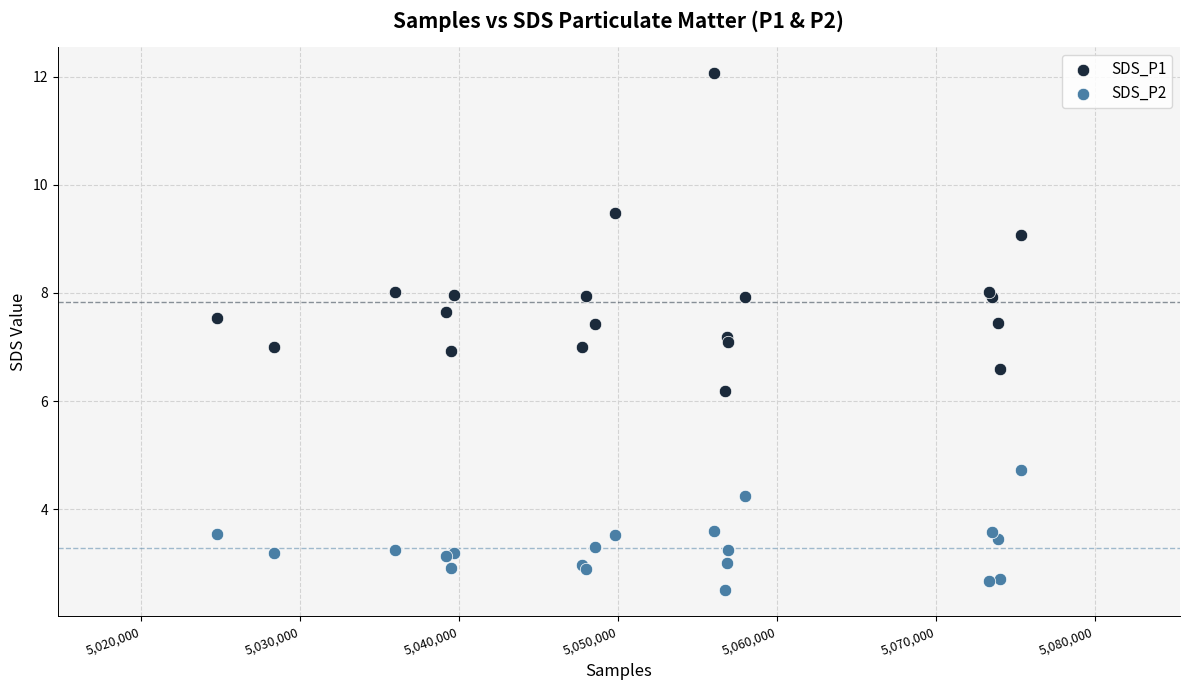

Which series has the widest spread of Y values?

SDS_P1